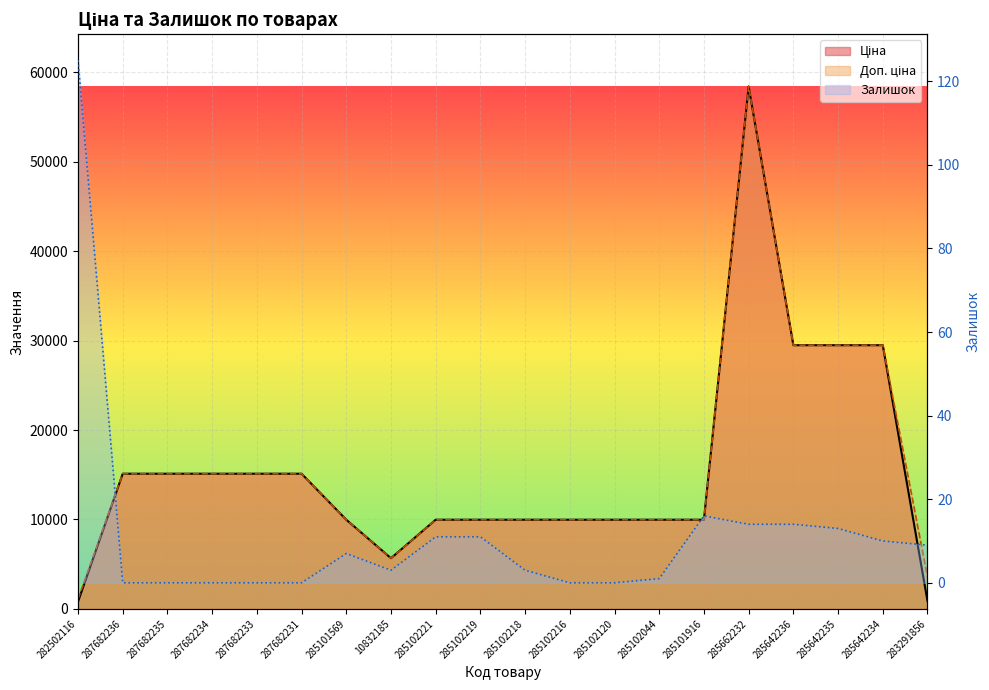

What is the label of the 17th point from the right?

287682234